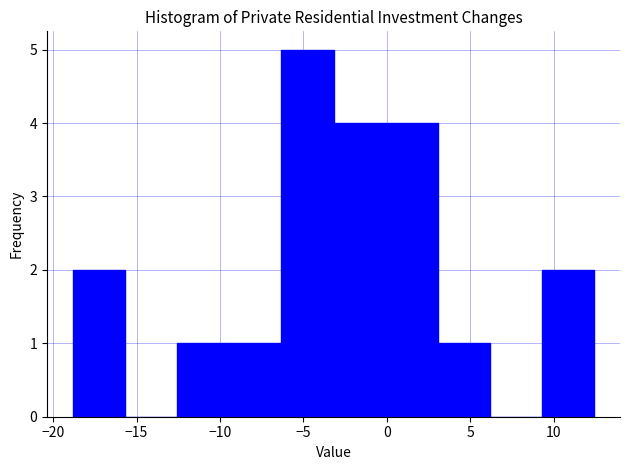

Over which range of the x-axis is the bar tallest?

-6.5 to -3.0